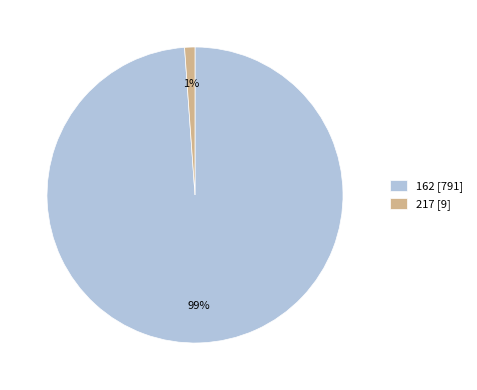

What is the largest slice in the pie chart?

162